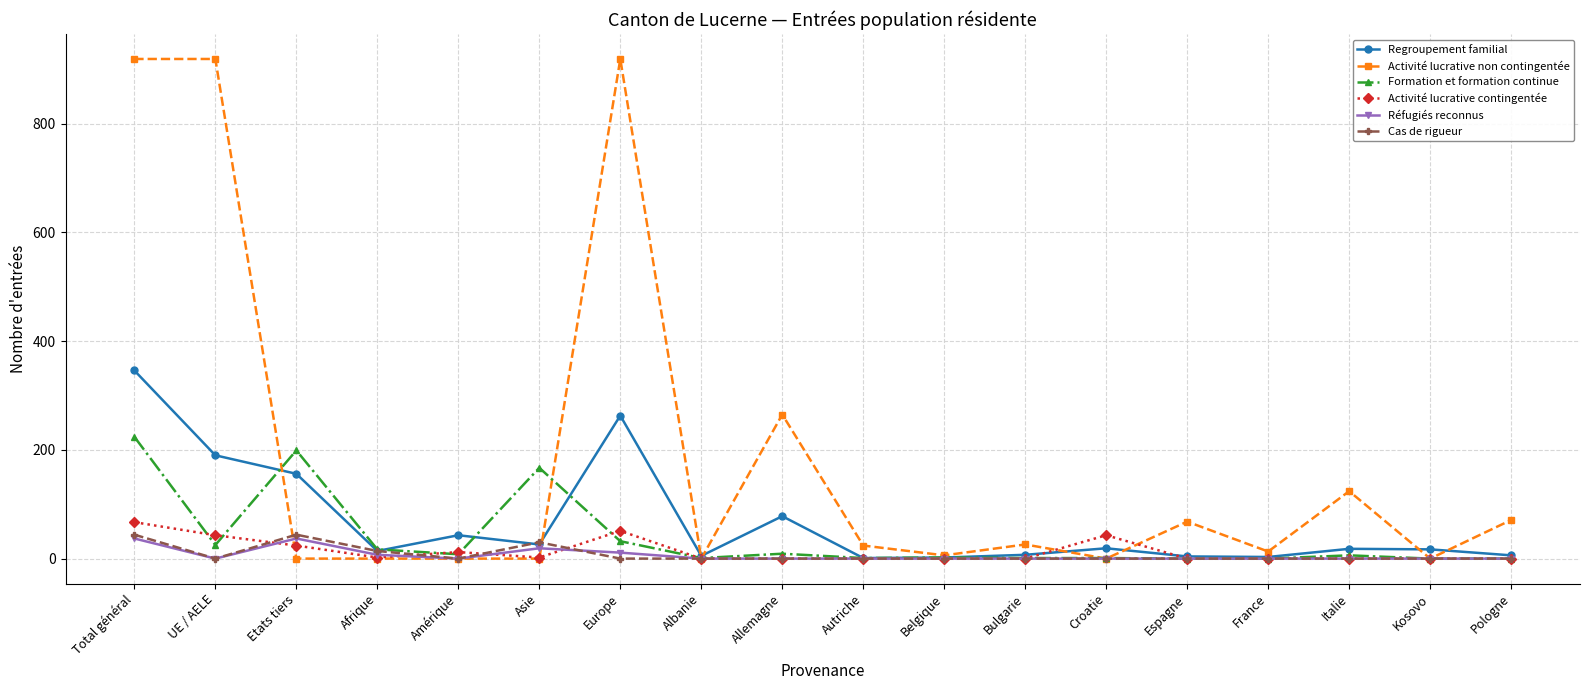

What is the difference between the Formation et formation continue values at Pologne and Croatie?

1